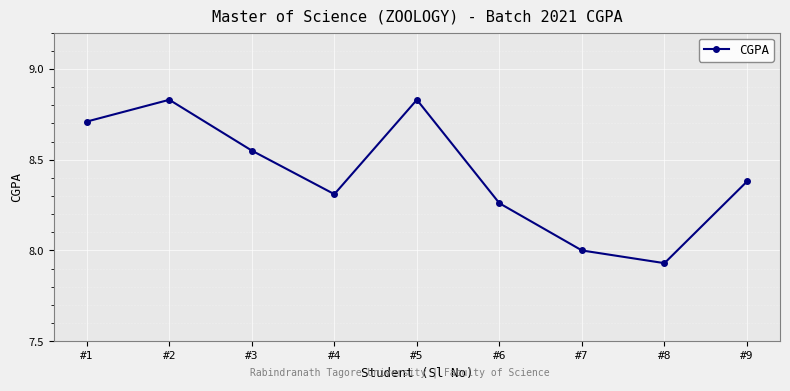

What is the difference between the maximum and minimum values?

0.9